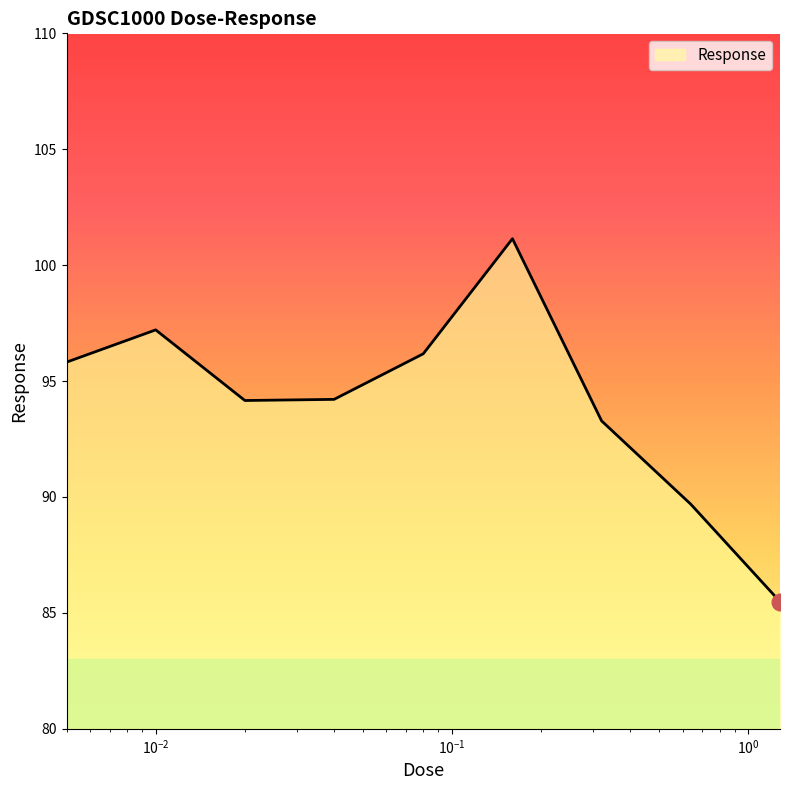

What is the minimum value shown in the chart?

85.5